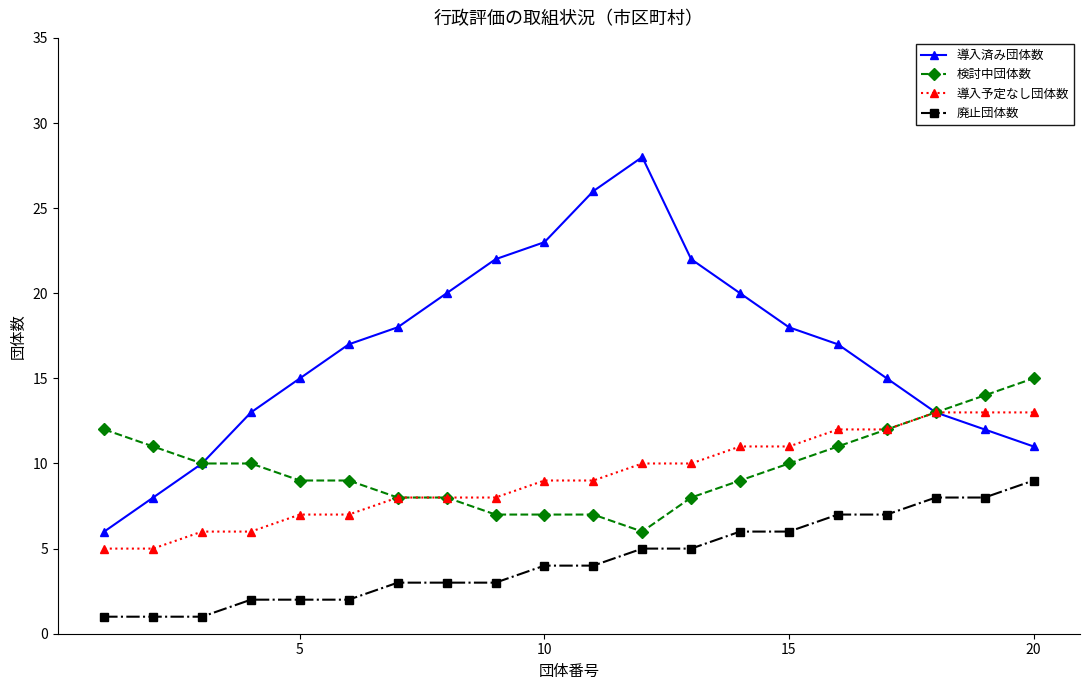

At how many categories does at least one series exceed 25?

2